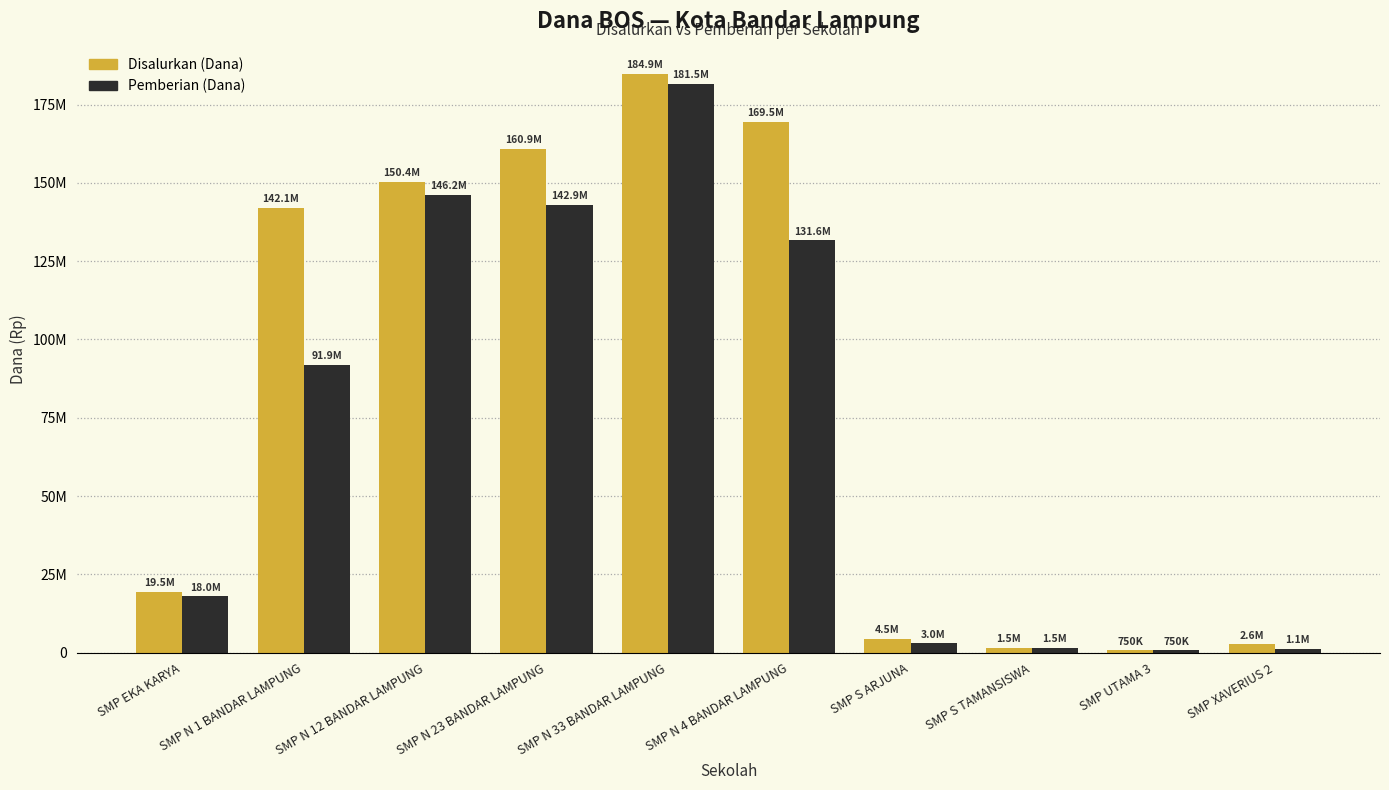

At which category does the chart reach its peak across all series?

SMP N 33 BANDAR LAMPUNG